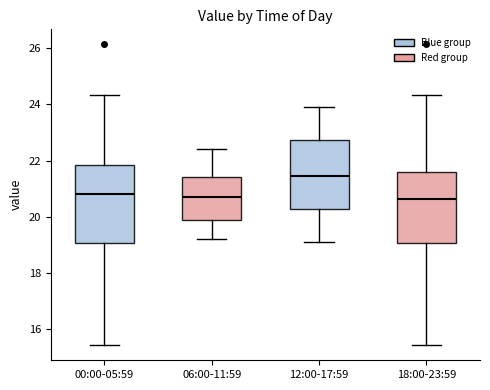

Which box's median line is the highest?

12:00-17:59